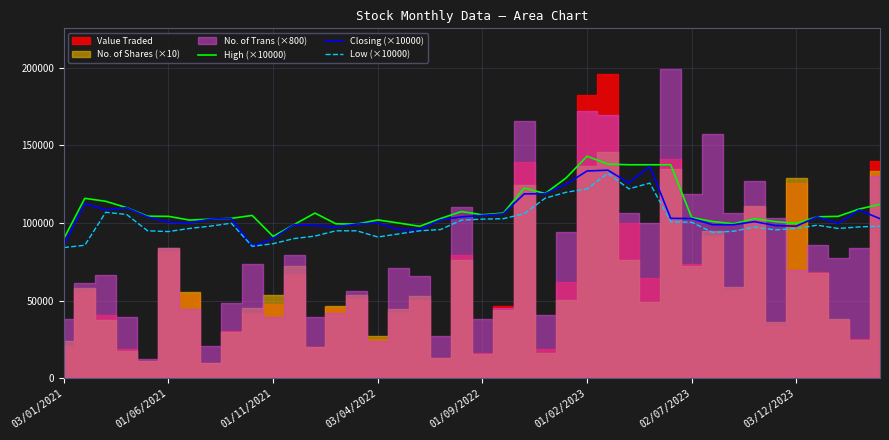

What is the lowest value of the Low (×10000) series?

84200.0